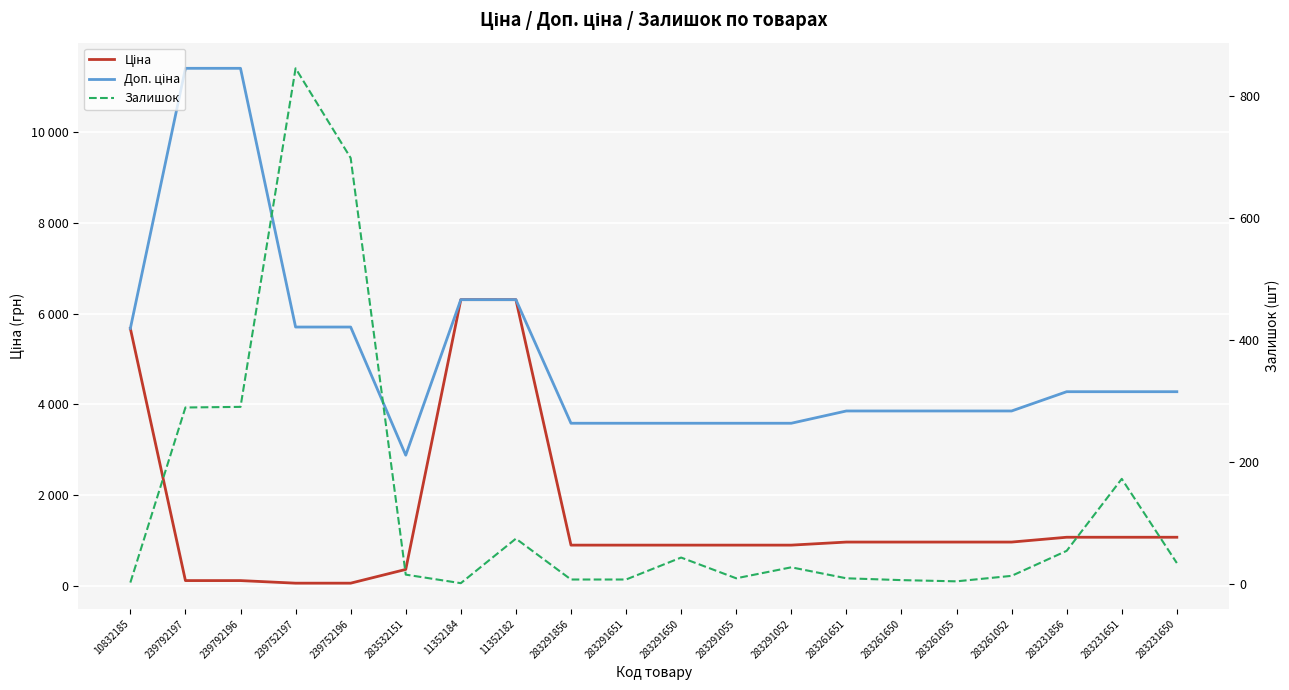

What are all the series names shown in the legend?

Ціна, Доп. ціна, Залишок